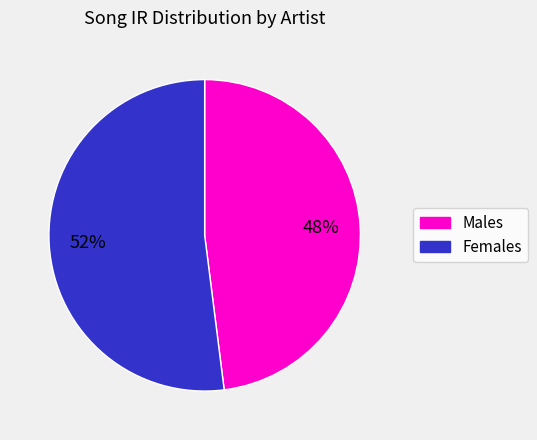

To the nearest percent, what is the average slice percentage?

50%